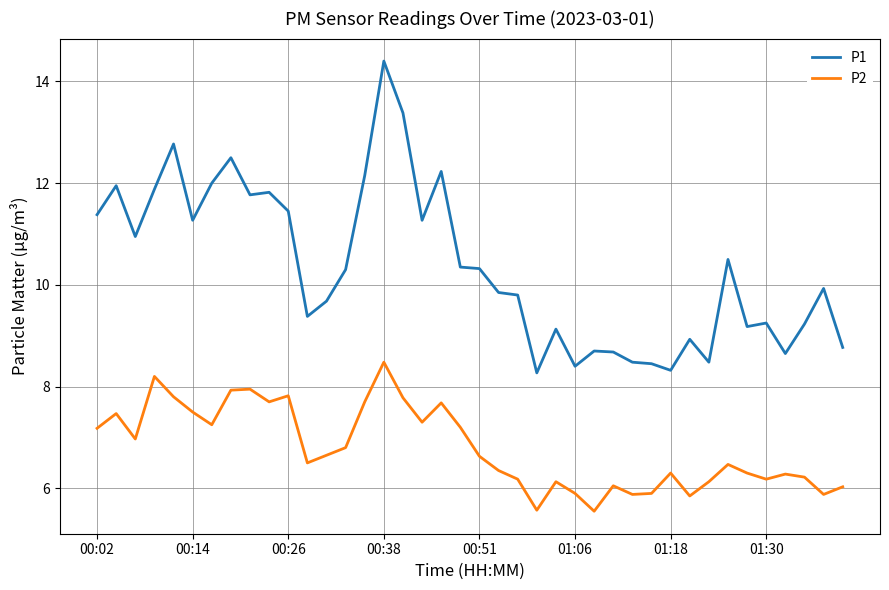

Which series has the largest range (max minus min)?

P1